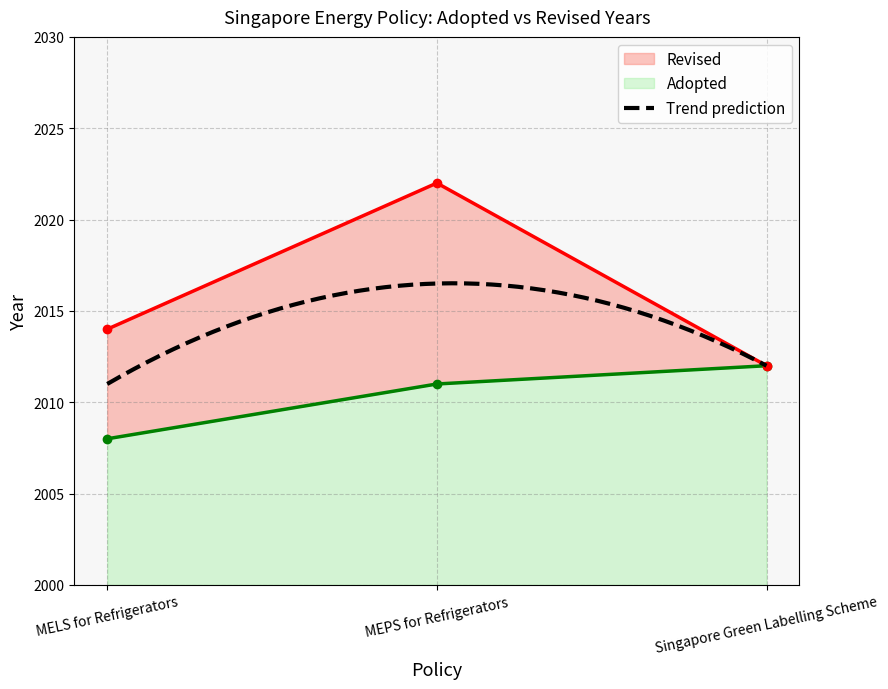

Which category has the highest value in the Revised series?

MEPS for Refrigerators